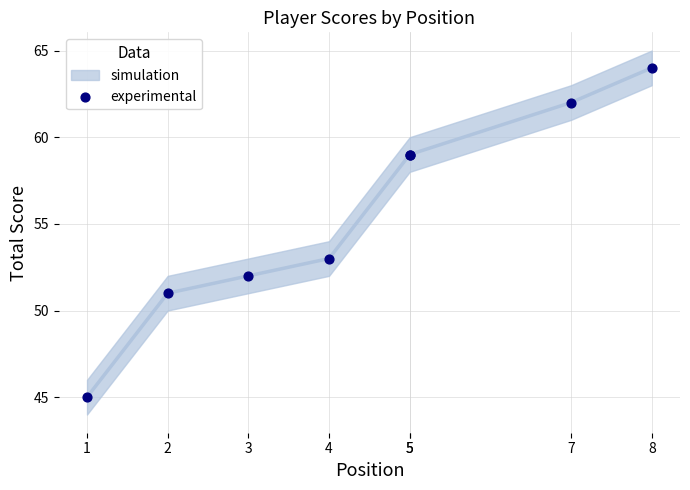

What Y value in the scatter plot is closest to 54?

53